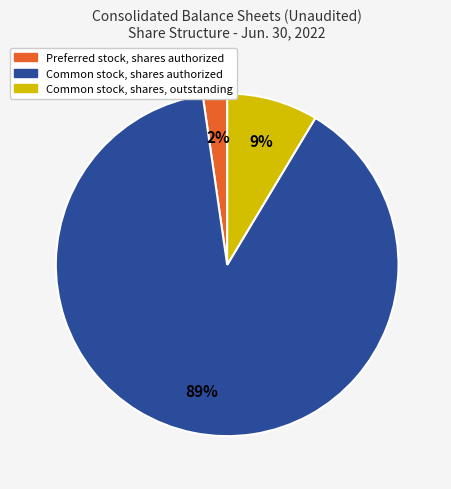

To the nearest percent, what is the average slice percentage?

33%